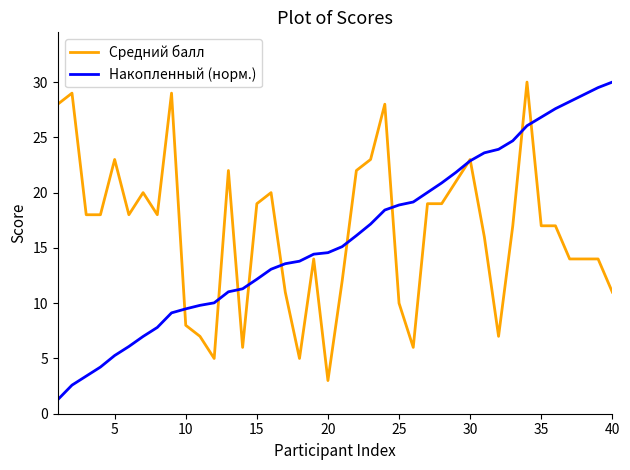

What is the difference between the maximum and second lowest values in the Средний балл series?

25.0